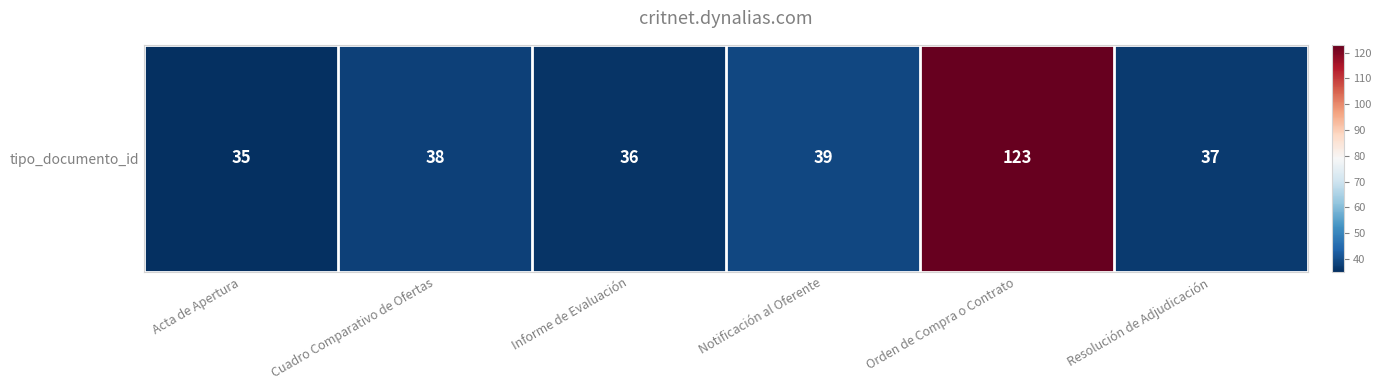

What is the sum of the values at Informe de Evaluación and Notificación al Oferente?

75